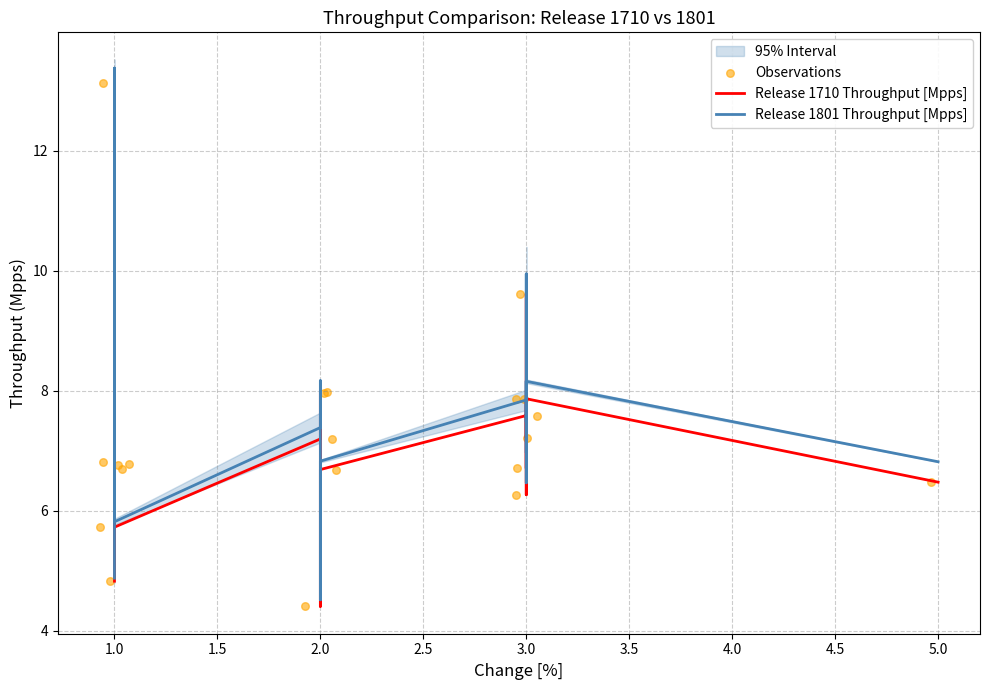

Which series has the largest total across all categories?

Release 1801 Throughput [Mpps]